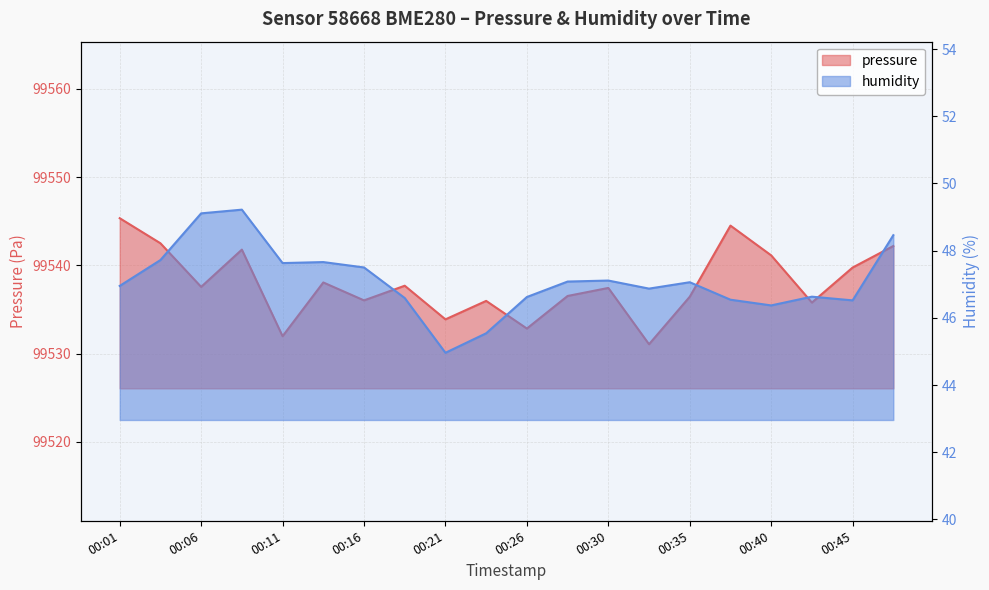

What is the sum of the pressure values at 00:23 and 00:40?

199077.1